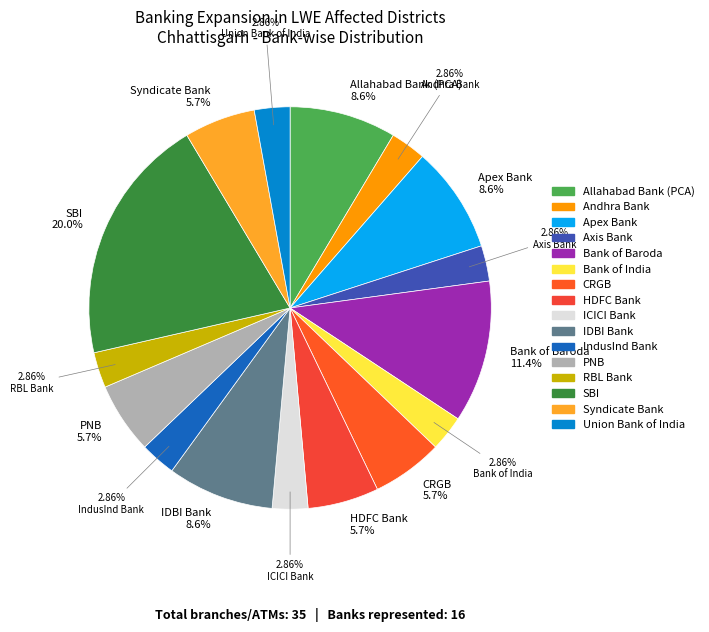

Count the number of slices in the pie.

16